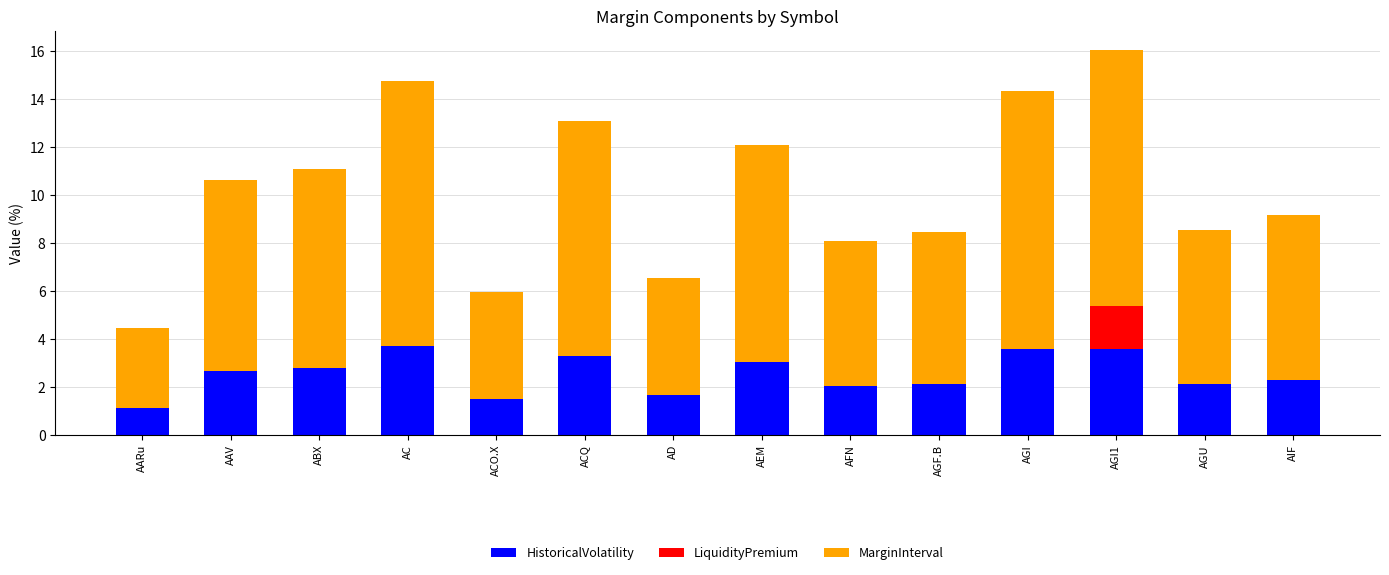

Does the chart contain stacked bars?

Yes